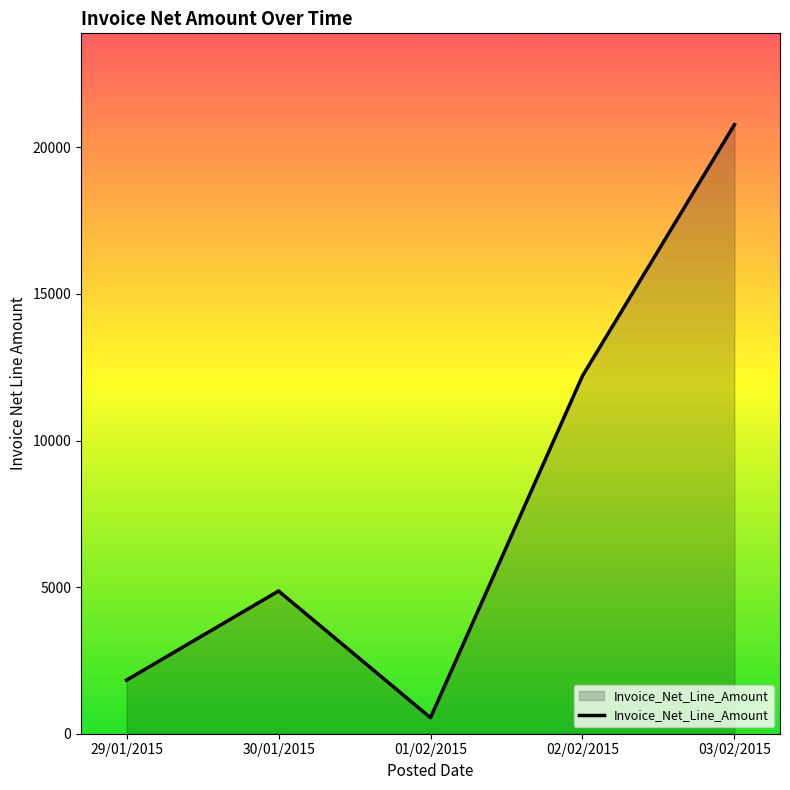

List the labels in order of value, smallest first.

01/02/2015, 29/01/2015, 30/01/2015, 02/02/2015, 03/02/2015